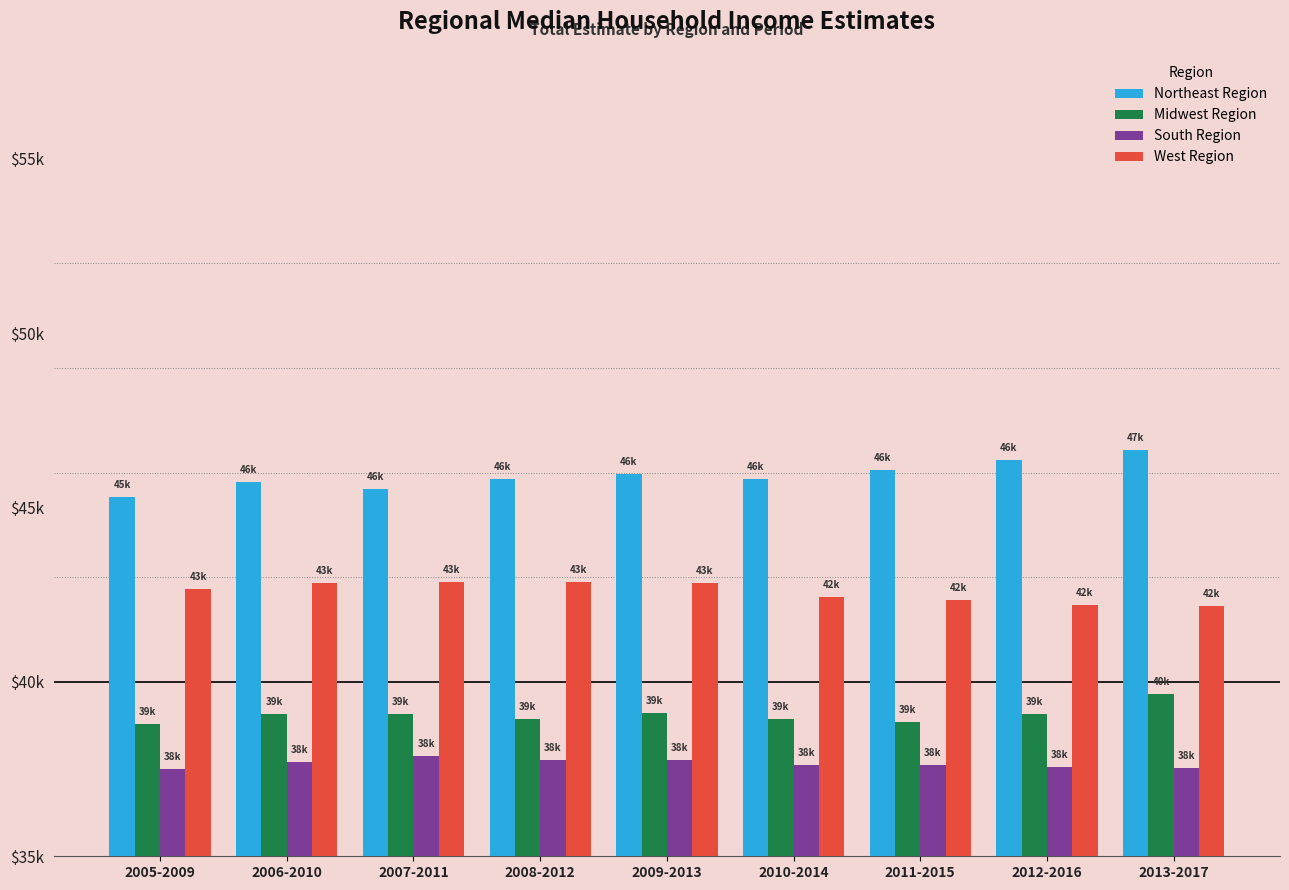

Where does the Northeast Region series first go above 45822?

2008-2012